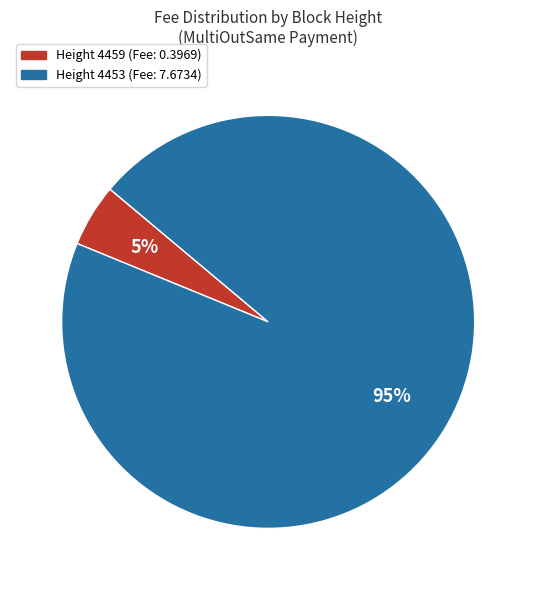

Does any single category account for the majority?

Yes